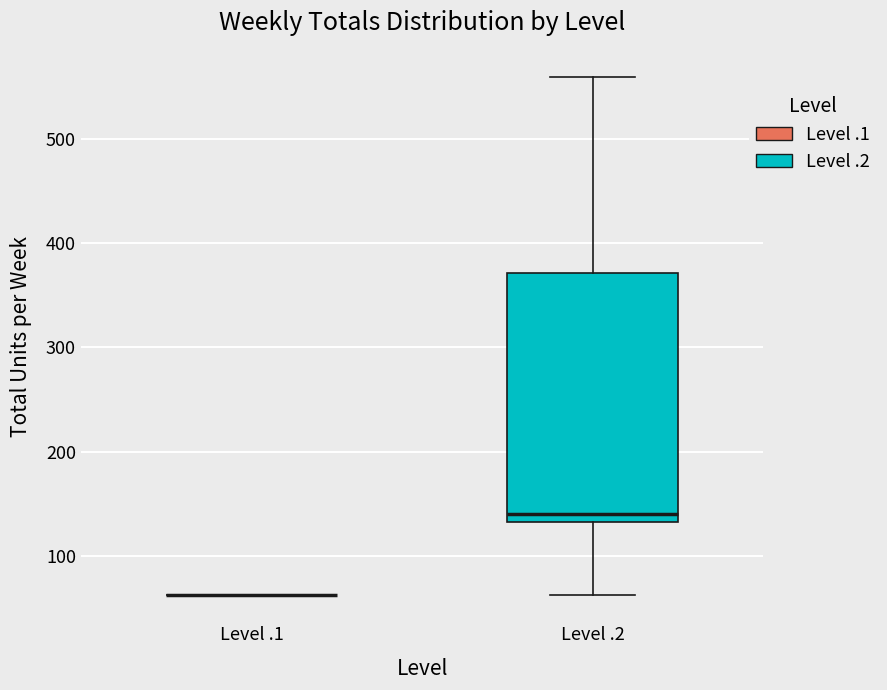

Which box is the tallest, from its lower edge to its upper edge?

Level .2